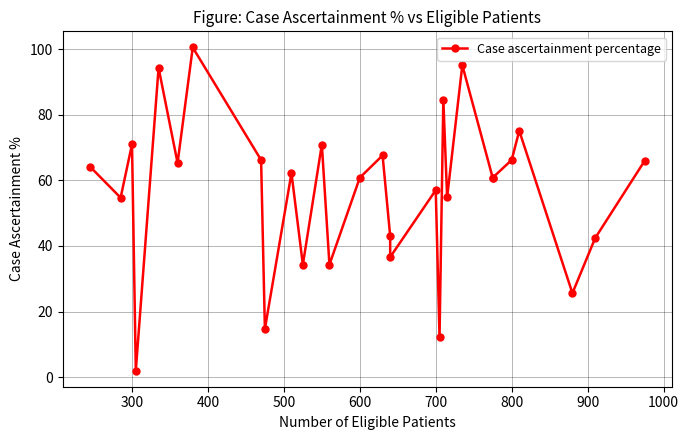

What is the average value?

56.7